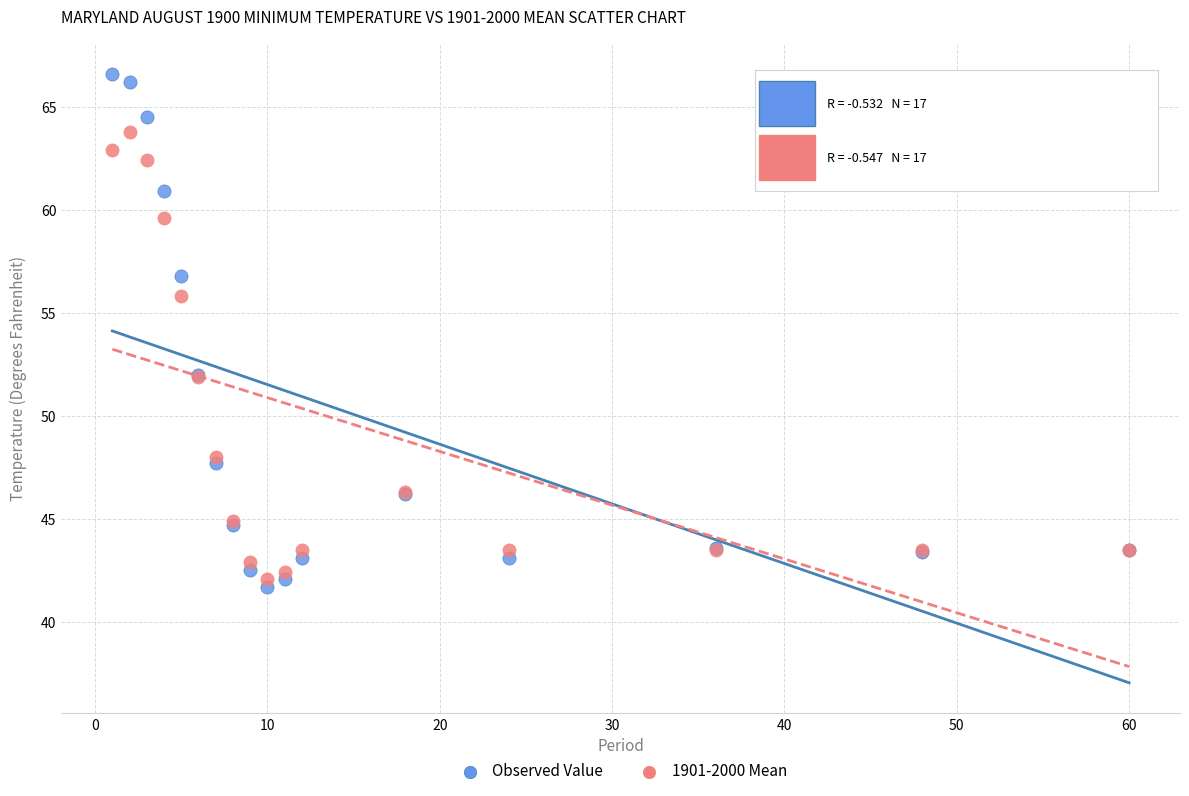

What is the X range (max minus min) for the scatter plot?

59.0